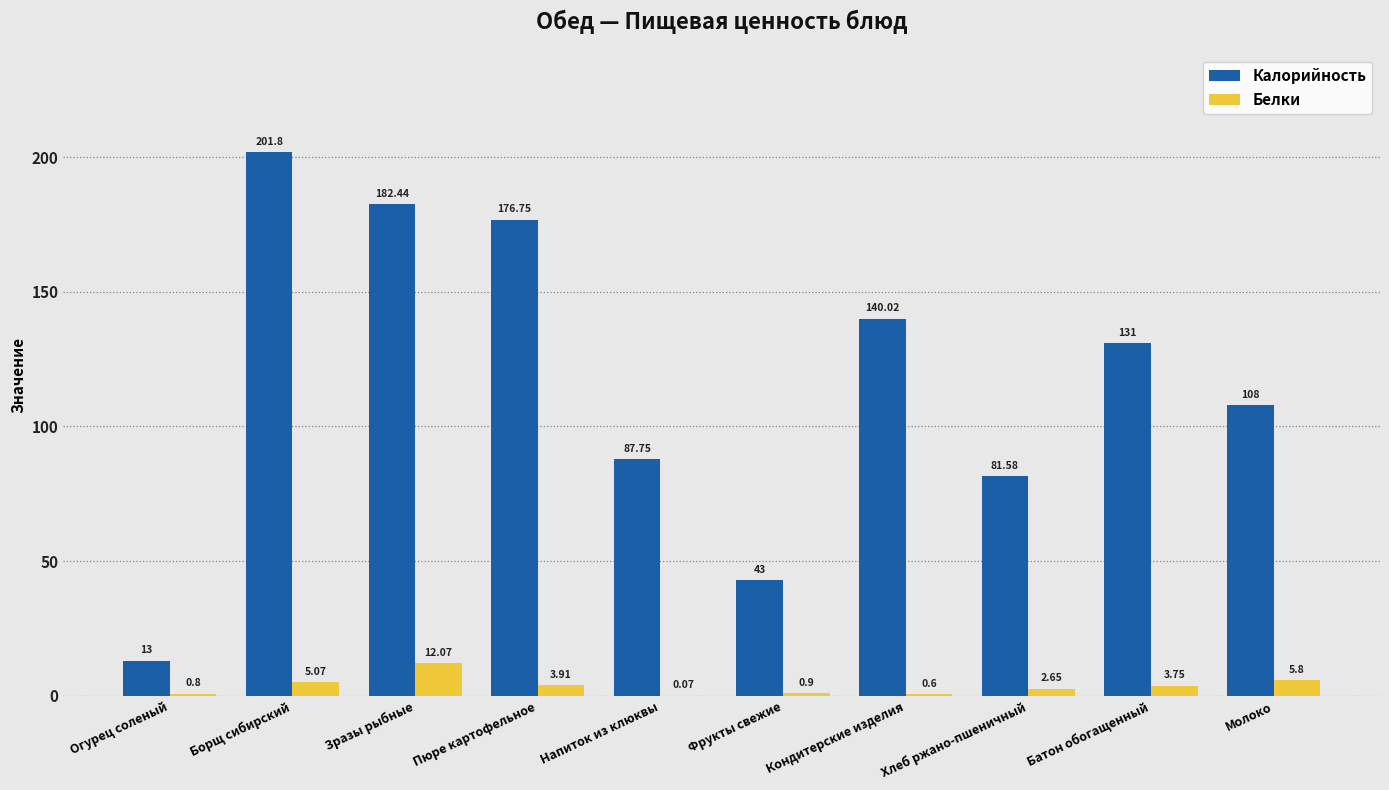

What is the average value of the Белки series?

3.6